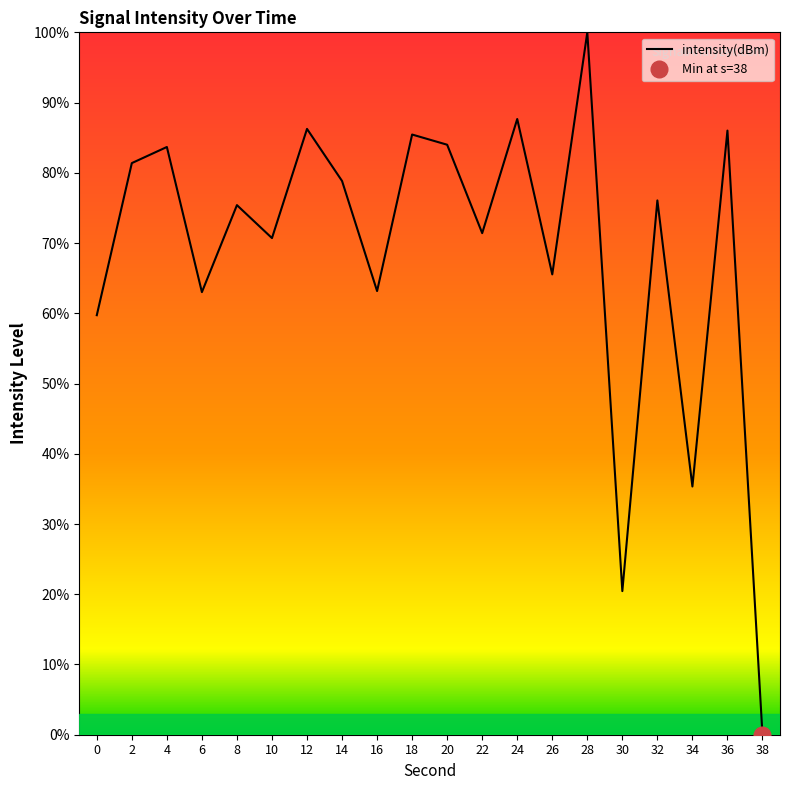

Rank the categories by value from highest to lowest.

28, 24, 12, 36, 18, 20, 4, 2, 14, 32, 8, 22, 10, 26, 16, 6, 0, 34, 30, 38